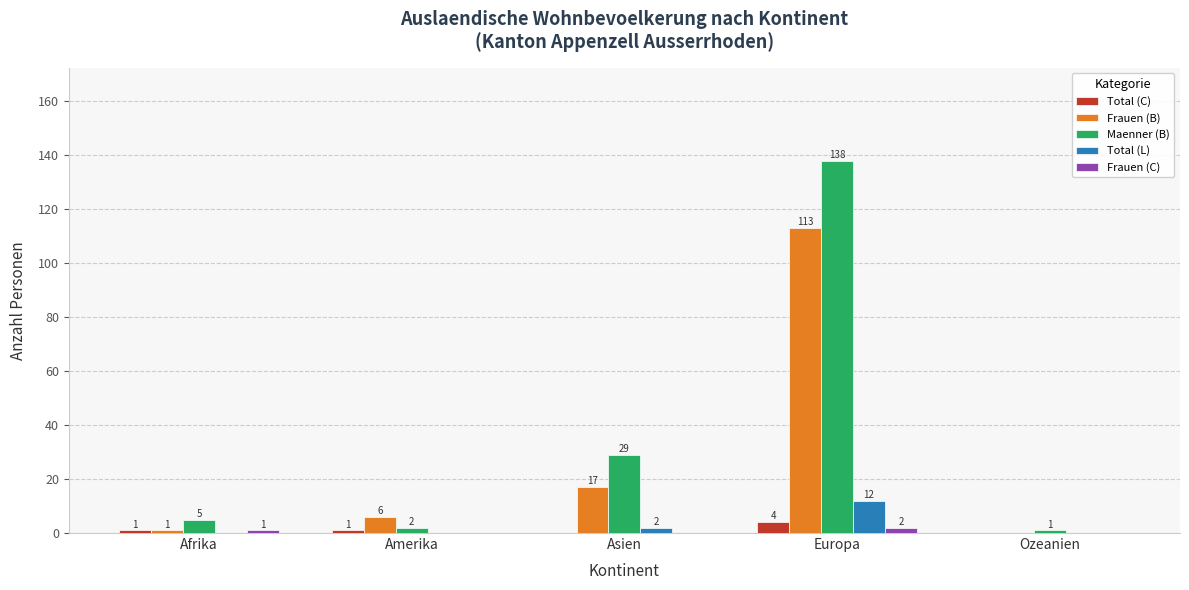

What is the sum of all Maenner (B) values?

175